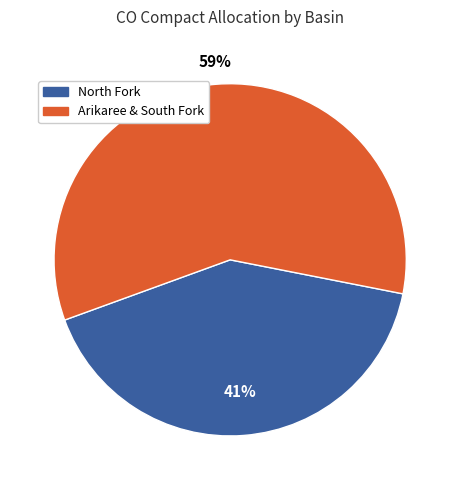

Is there a majority slice in this chart?

Yes